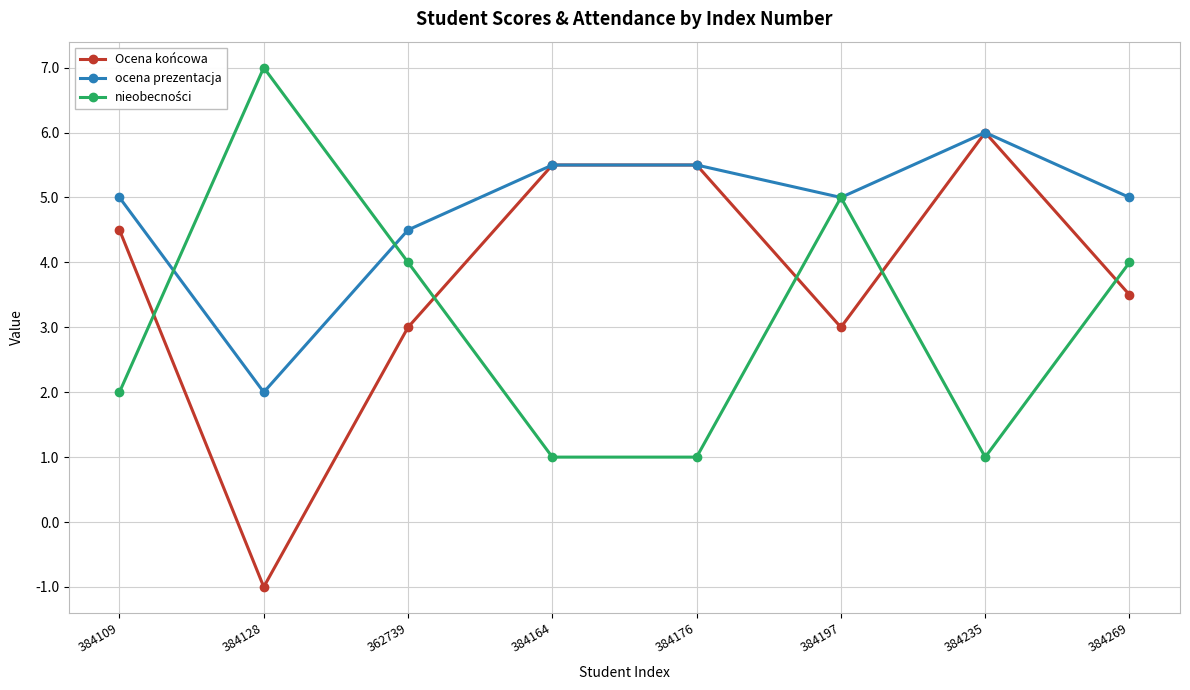

The Ocena końcowa series shows 1.9 at 384197. True or false?

False